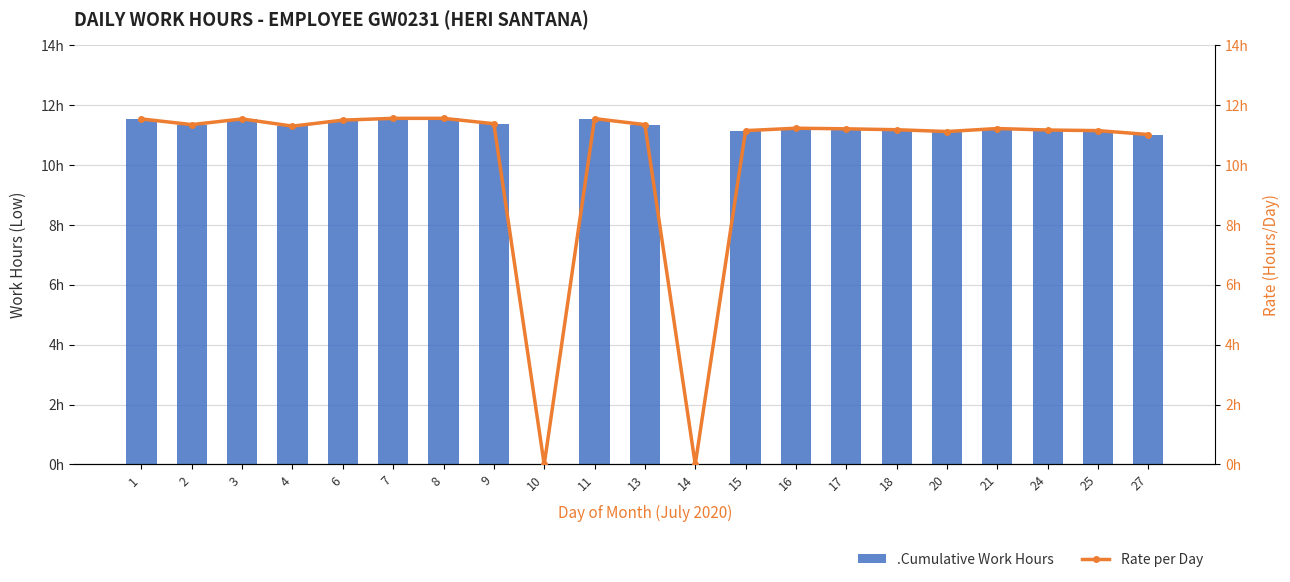

Is it true that .Cumulative Work Hours equals 11.3 at 13?

True